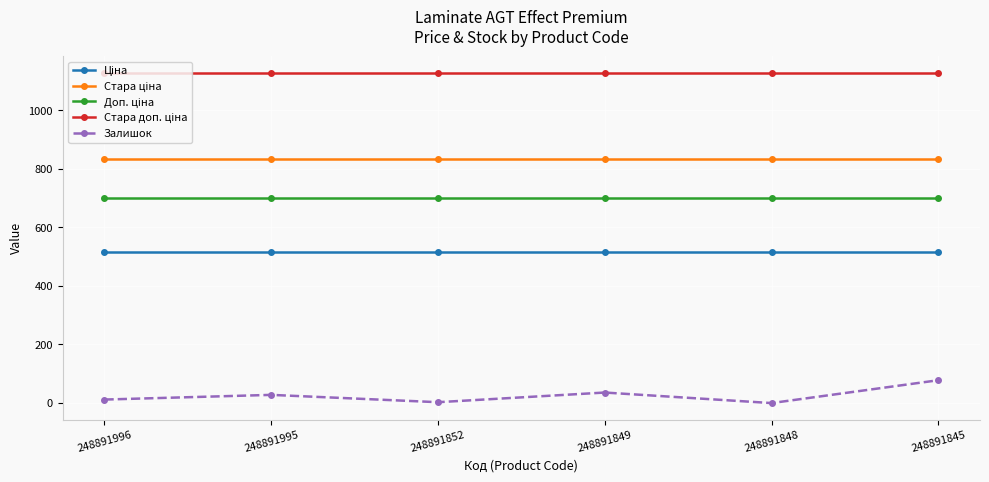

What is the maximum value shown in the chart?

1128.0